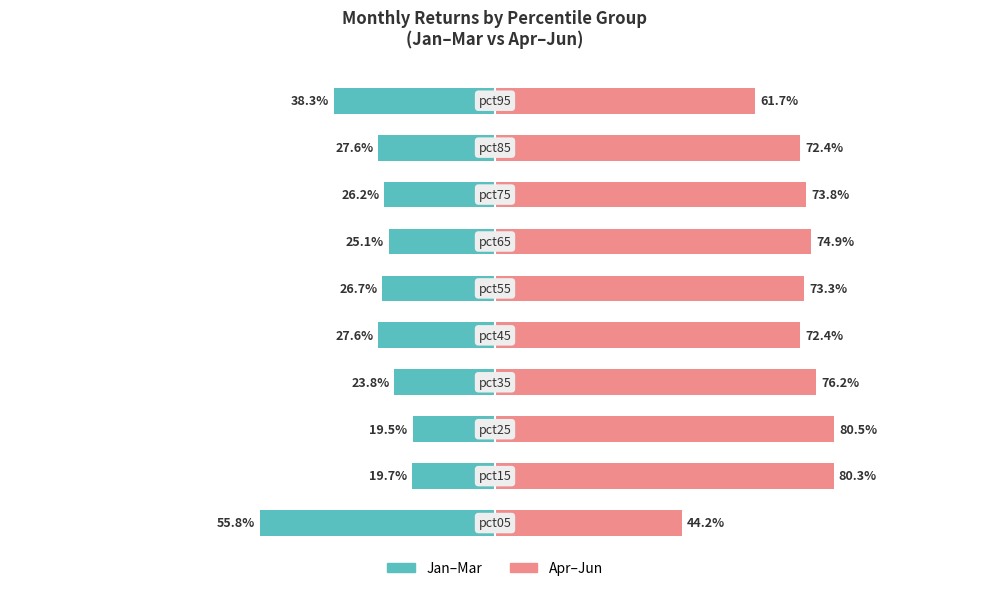

The Jan-Mar (left) series shows -20.7 at 0. True or false?

False